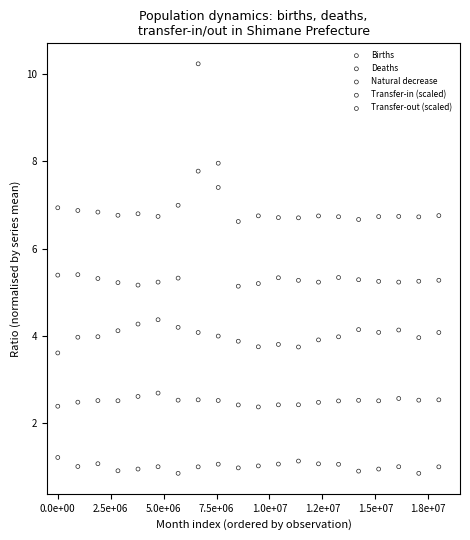

Across all data points, what is the range of X values (max minus min)?

18000000.0